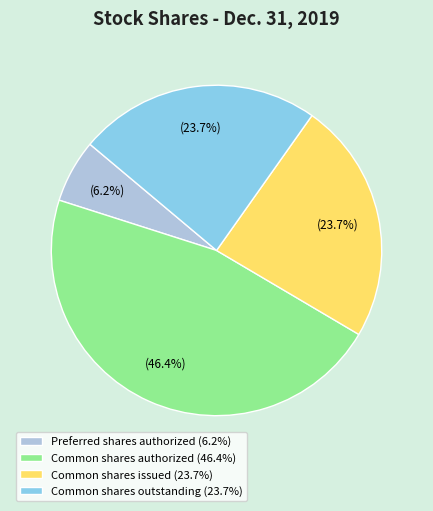

Is Common shares outstanding (23.7%) the majority of the pie?

No